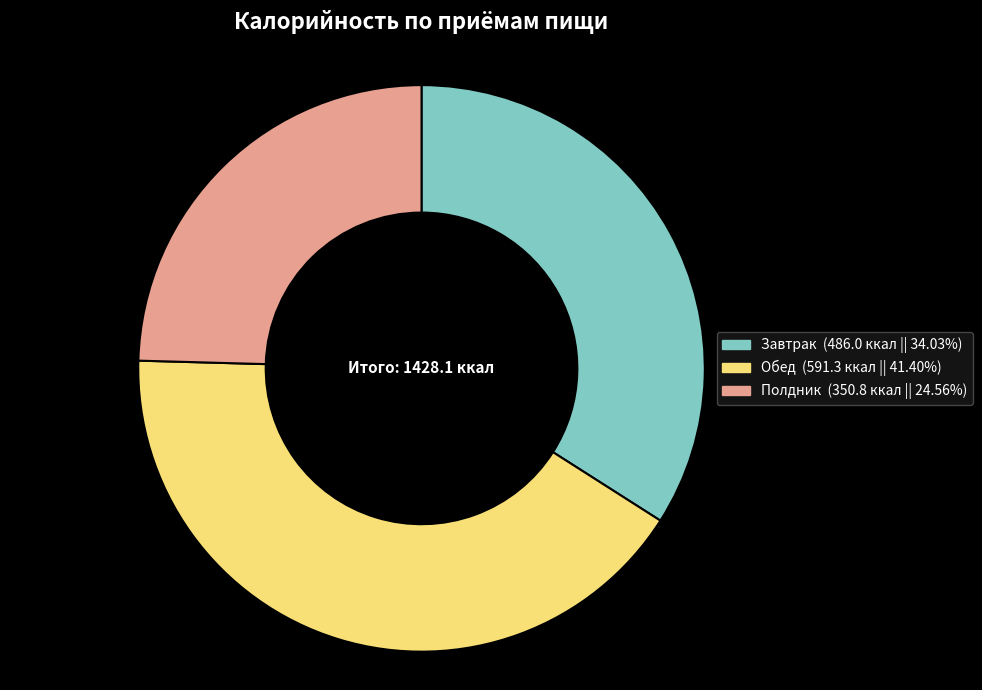

Do Обед and Завтрак together represent more than half of the pie?

Yes